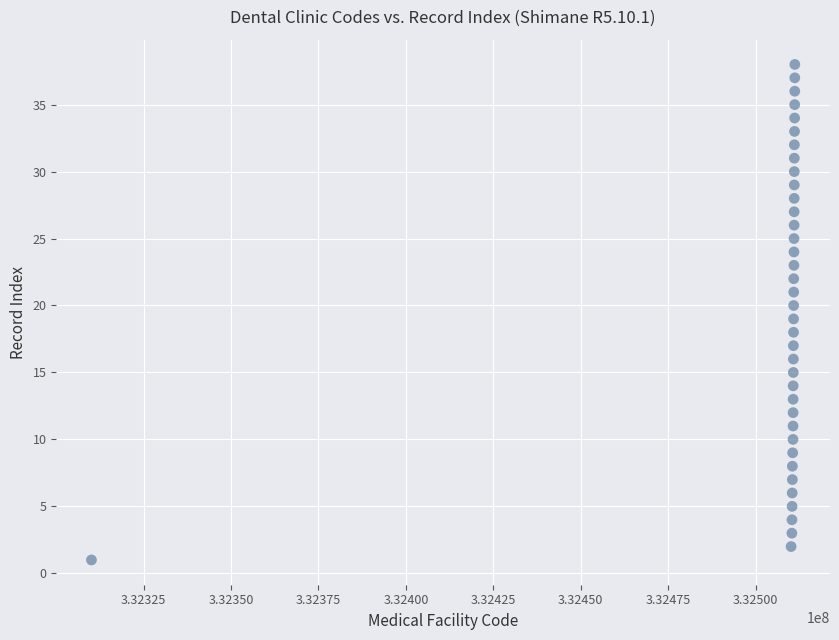

What is the range of X values (max minus min)?

201130